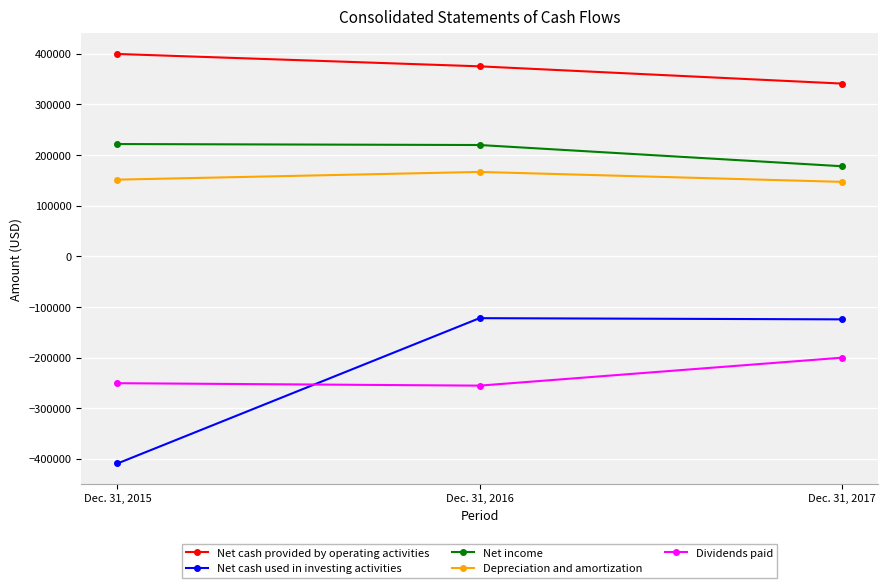

What is the difference between the Net cash provided by operating activities values at Dec. 31, 2015 and Dec. 31, 2017?

58473